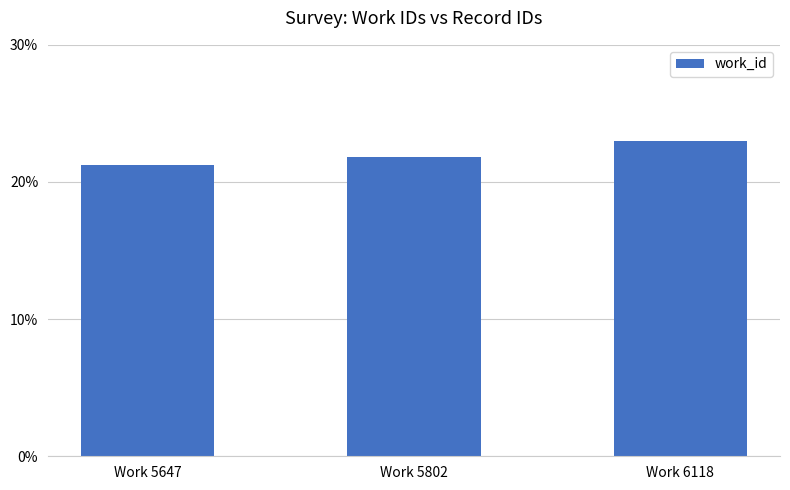

Approximately how many times larger is the value at Work 5647 compared to Work 5802?

1.0